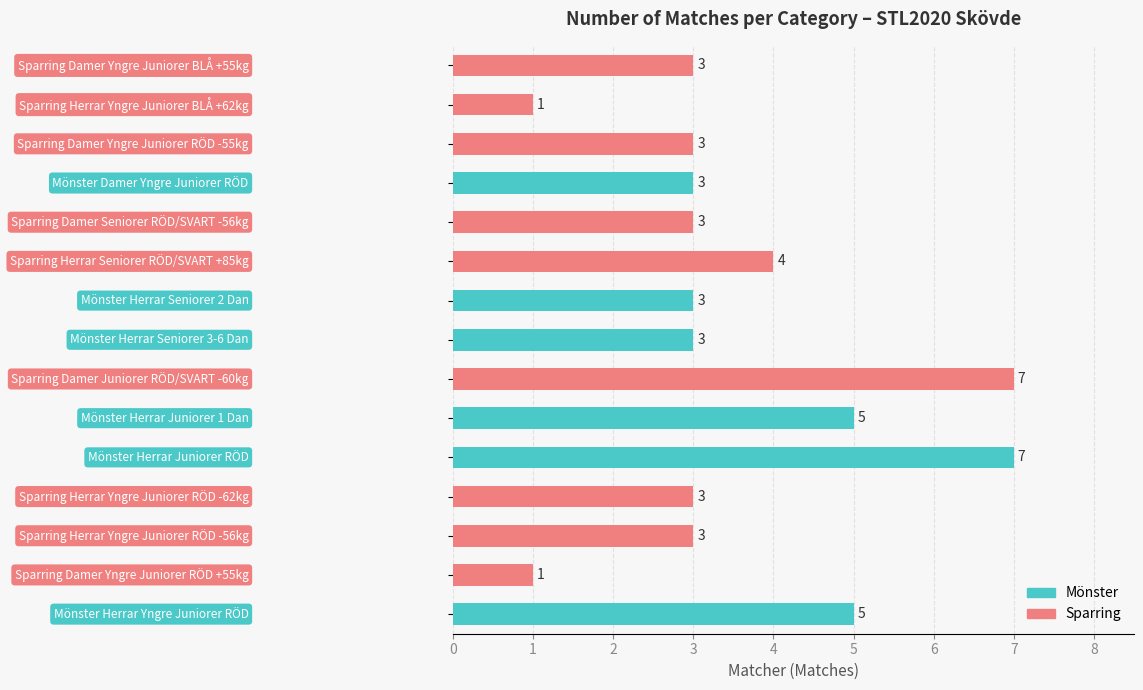

Count the values in the range 3 to 5.

11